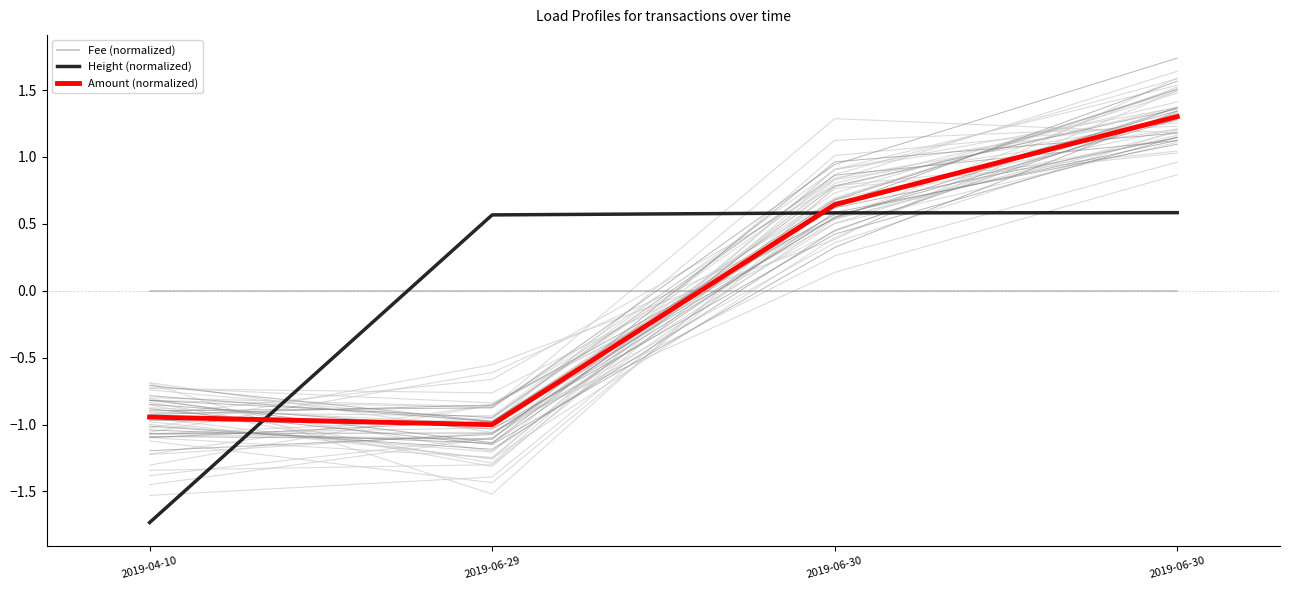

Which series has the widest spread of values?

Height (normalized)